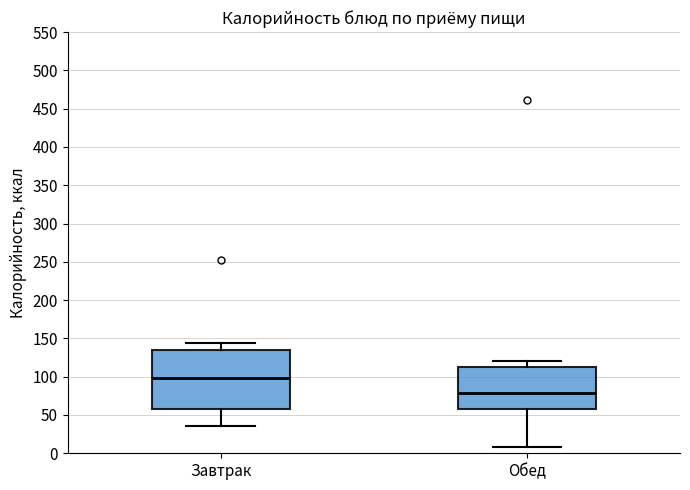

Which box has the lowest median line?

Обед